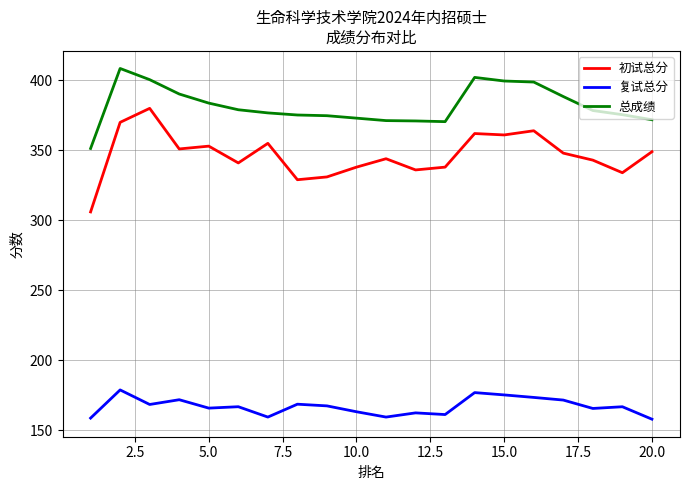

True or false: 复试总分 and 初试总分 cross at least once.

False